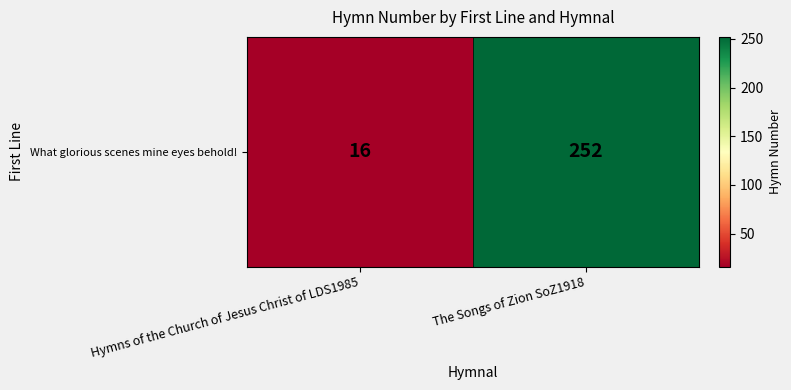

Reading right to left, what are all the values shown in this chart?

The Songs of Zion SoZ1918=252	Hymns of the Church of Jesus Christ of LDS1985=16